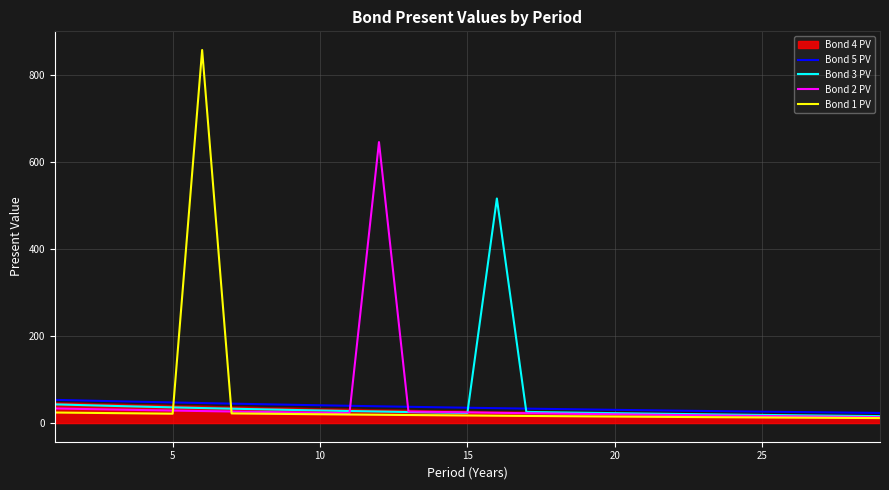

What is the difference between the second highest and minimum values in the Bond 1 PV series?

12.8